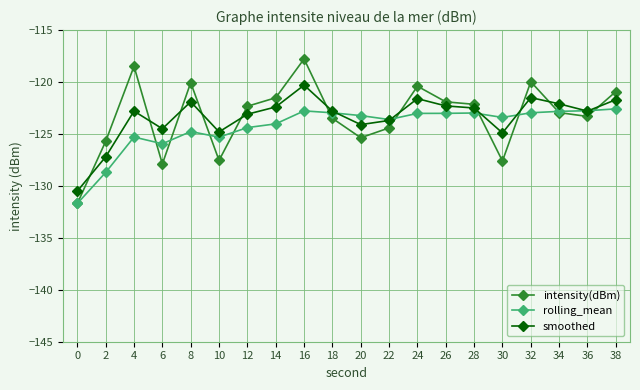

What is the lowest value of the smoothed series?

-130.5